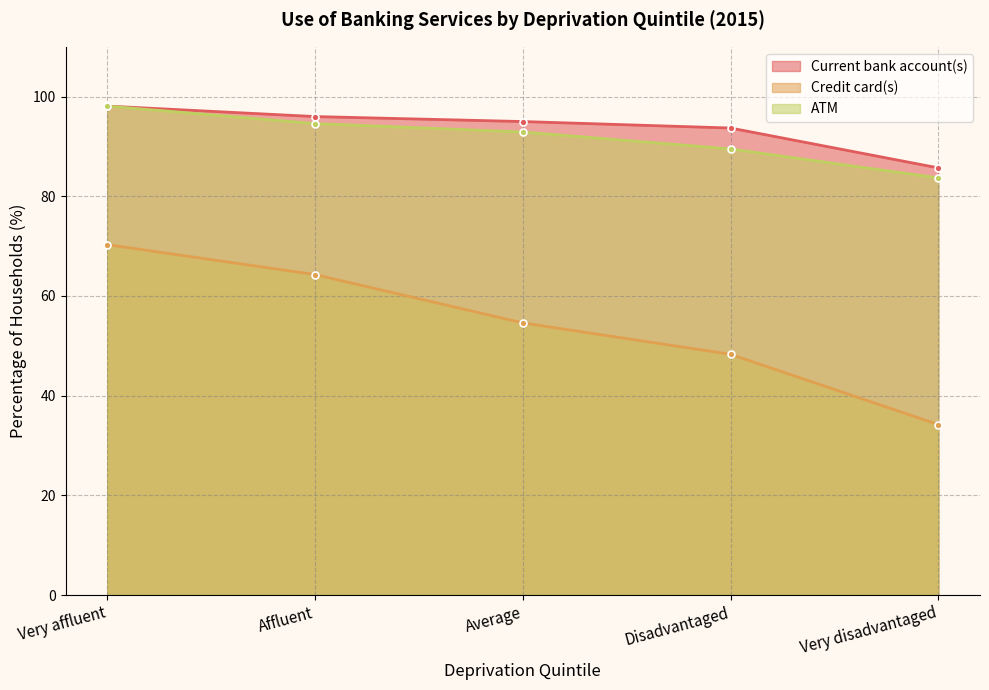

Between Very affluent and Average, which series saw the biggest shift?

Credit card(s)